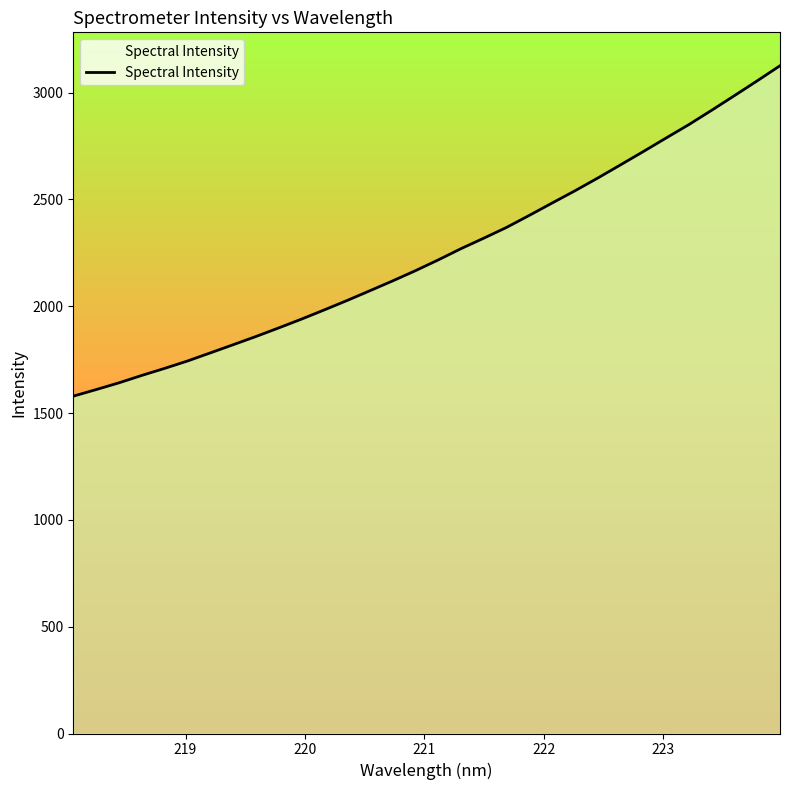

Reading left to right, transcribe all the data shown in this chart.

1579.3	1610.0	1641.6	1676.2	1709.2	1743.7	1781.6	1819.8	1858.3	1898.6	1939.8	1983.0	2027.0	2072.7	2118.9	2166.7	2217.1	2269.9	2319.0	2369.5	2425.9	2483.6	2540.8	2600.4	2662.2	2724.5	2787.9	2850.7	2917.7	2986.2	3055.4	3126.2